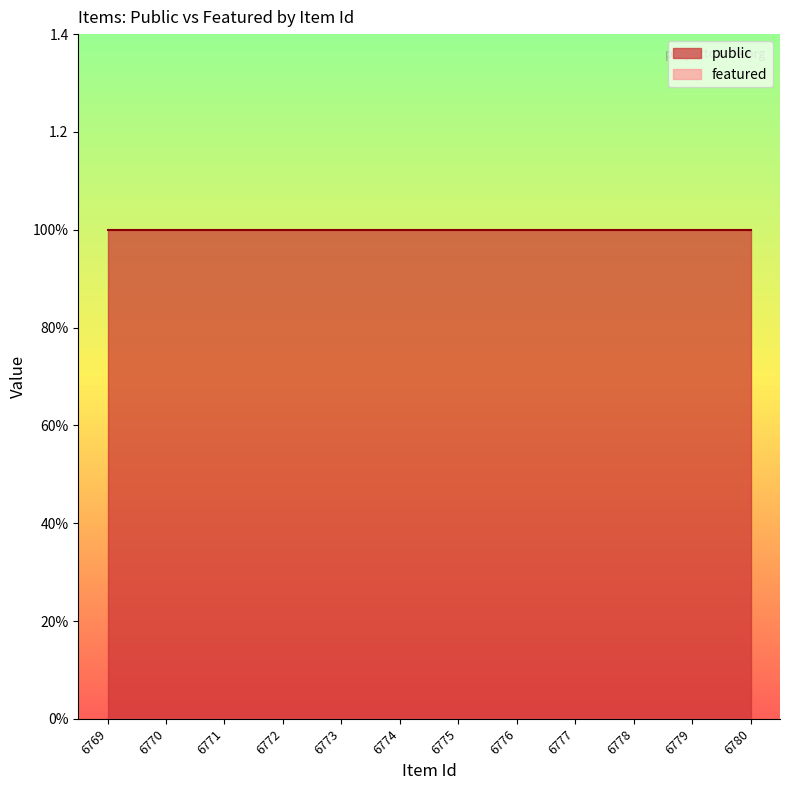

Reading left to right, what are all the values shown in this chart?

public: 6780=1	6779=1	6778=1	6777=1	6776=1	6775=1	6774=1	6773=1	6772=1	6771=1	6770=1	6769=1
featured: 6780=0	6779=0	6778=0	6777=0	6776=0	6775=0	6774=0	6773=0	6772=0	6771=0	6770=0	6769=0